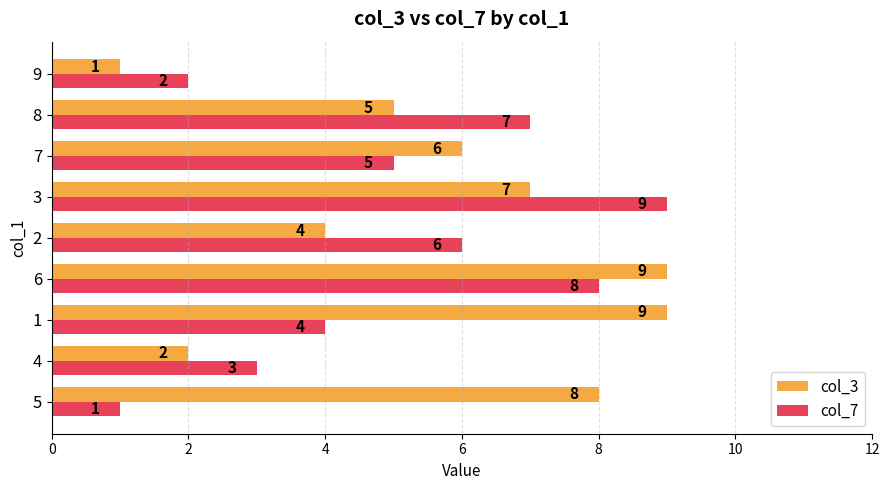

At which label is col_7 closest to 5?

7